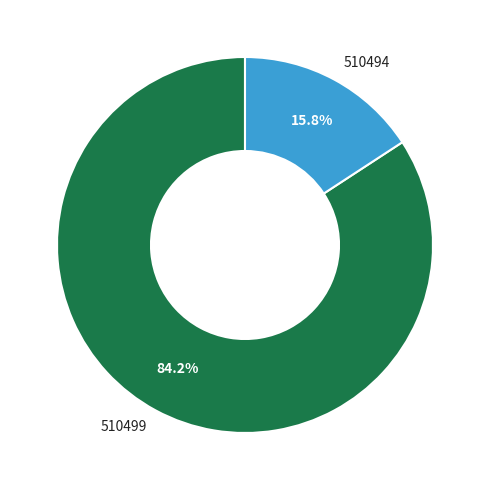

Count the number of slices in the pie.

2